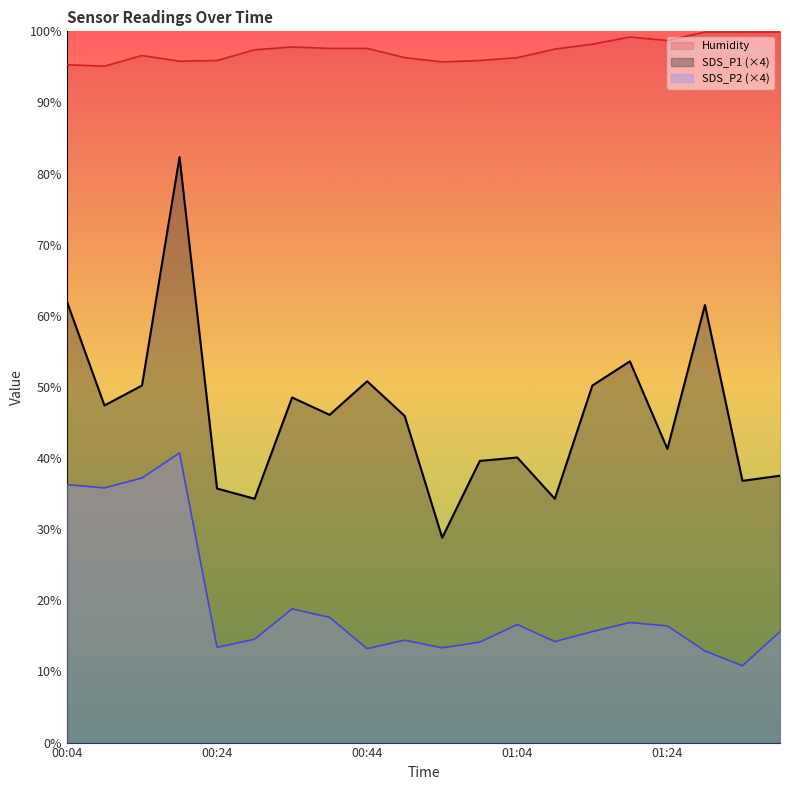

Read the SDS_P2 value at 00:19.

40.7